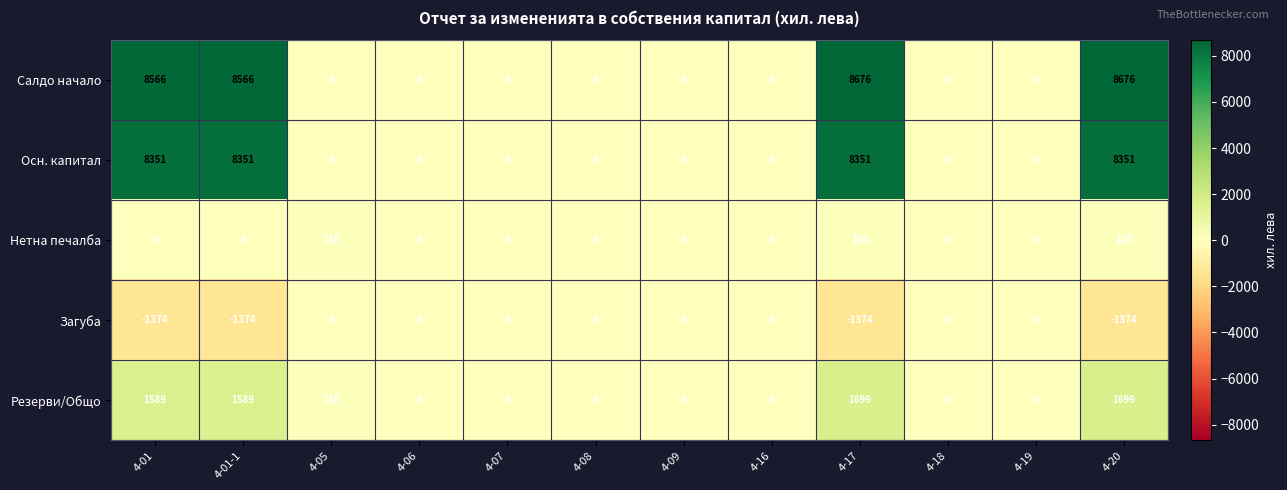

Rank the series by their maximum value, from lowest to highest.

Загуба, Нетна печалба, Резерви/Общо, Осн. капитал, Салдо начало